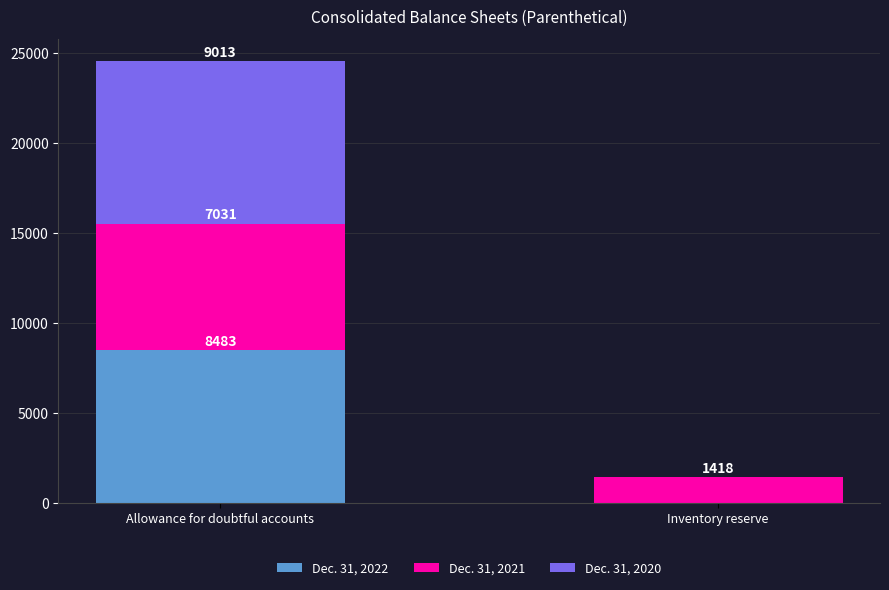

What is the total value across all series at Allowance for doubtful accounts?

24527